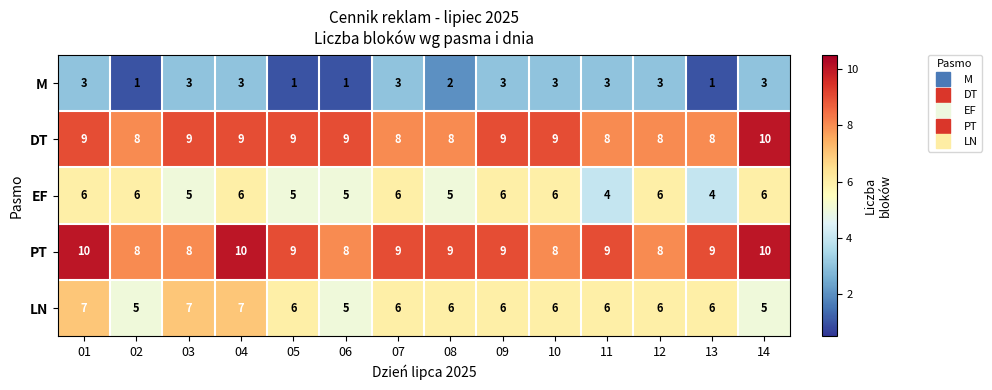

What is the spread (max minus min) of values at 11?

6